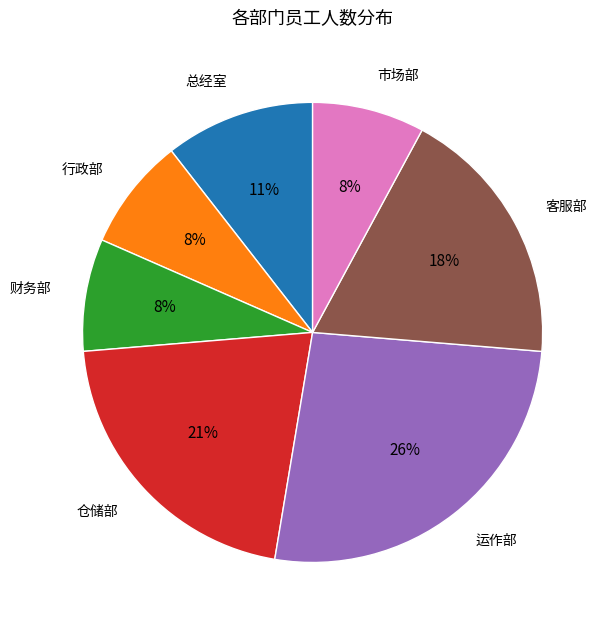

Is there a majority slice in this chart?

No